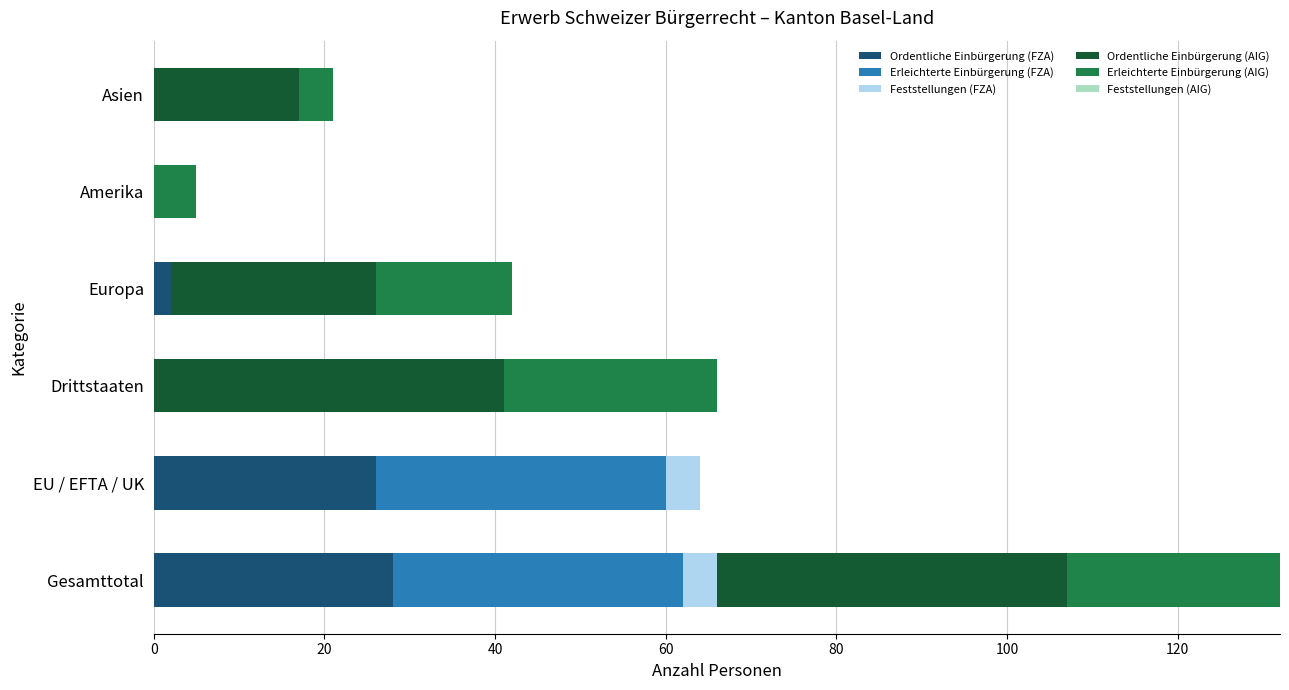

What is the sum of all Ordentliche Einbürgerung (FZA) values?

56